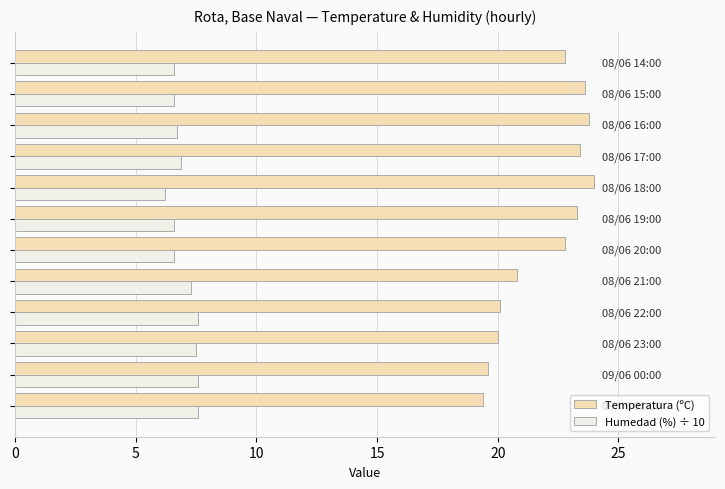

List the series in order of their peak value, highest first.

Temperatura (ºC), Humedad (%) ÷ 10